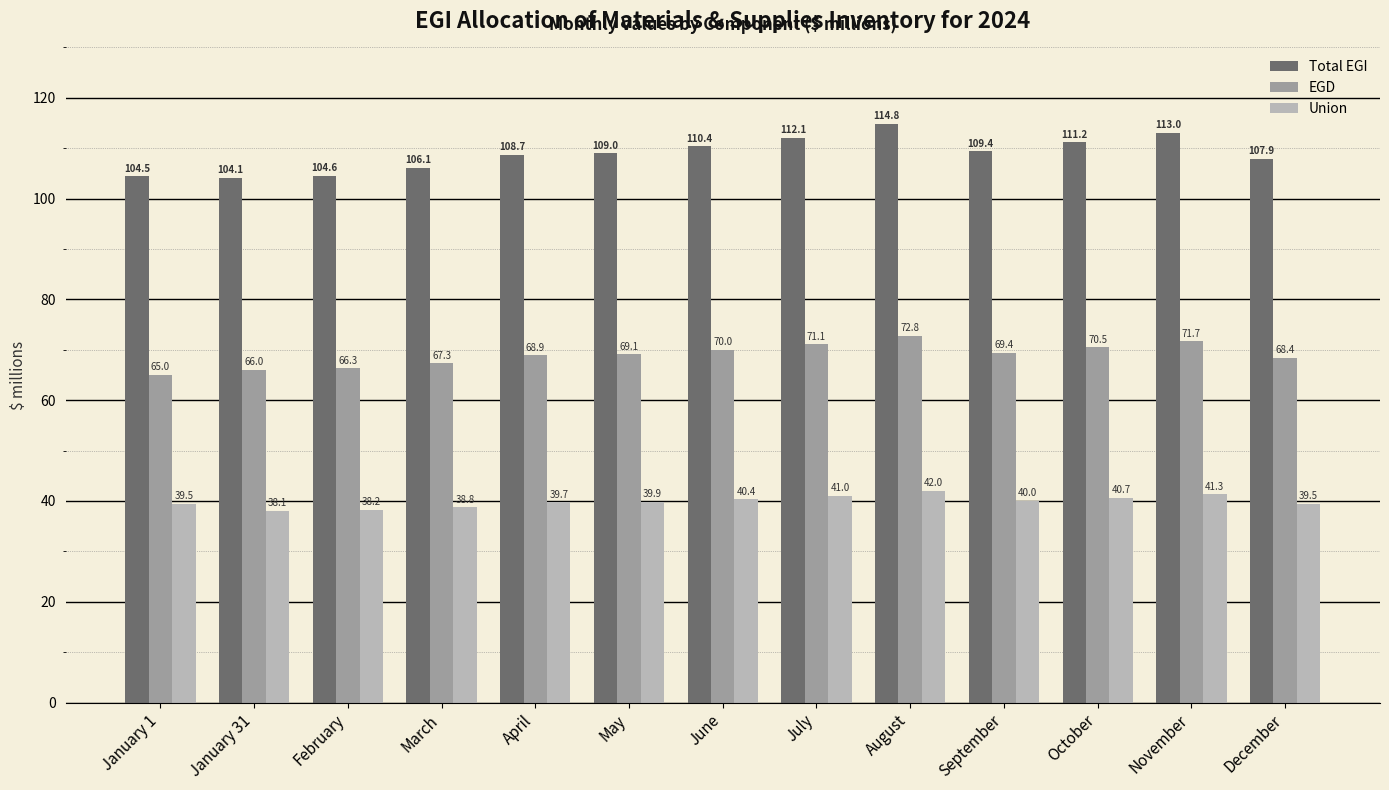

Which series has the largest range (max minus min)?

Total EGI